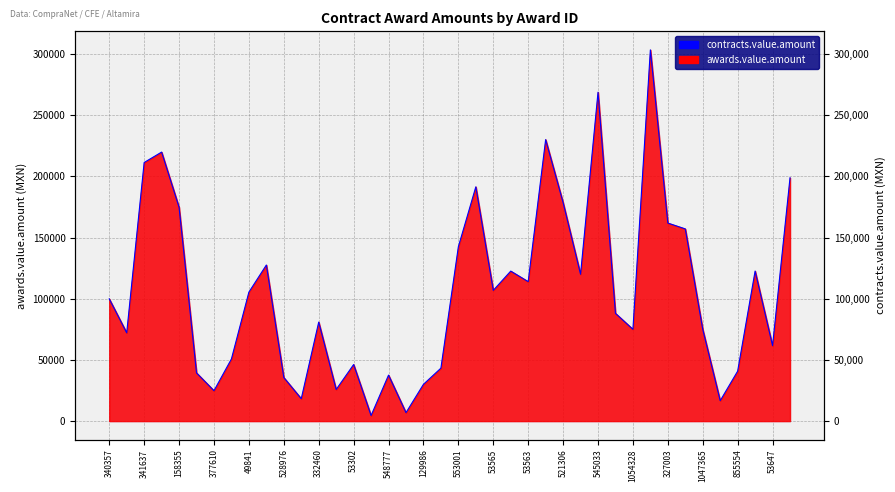

Reading left to right, list all the values displayed in this chart.

340357=99900.0	612865=72136.0	341637=211324.0	1049930=219836.0	158355=174720.0	136586=39380.0	377610=24840.0	662800=50808.0	49841=105397.6	1054288=127554.0	528976=35616.0	83827=18300.0	332460=80900.0	503803=25823.3	53302=46226.8	548779=4540.0	548777=37580.0	548778=6910.0	129986=30052.1	320871=43260.6	553001=142500.0	88879=191440.0	53565=106836.1	53564=122575.2	53563=113945.6	124587=230040.0	521306=178579.0	70933=120000.0	545033=268749.0	320112=88060.0	1054328=75000.0	139912=303343.4	327003=161840.0	556502=157056.0	1047365=75000.0	83497=16670.0	855554=40818.9	53648=122610.0	53647=61630.7	581093=198841.5